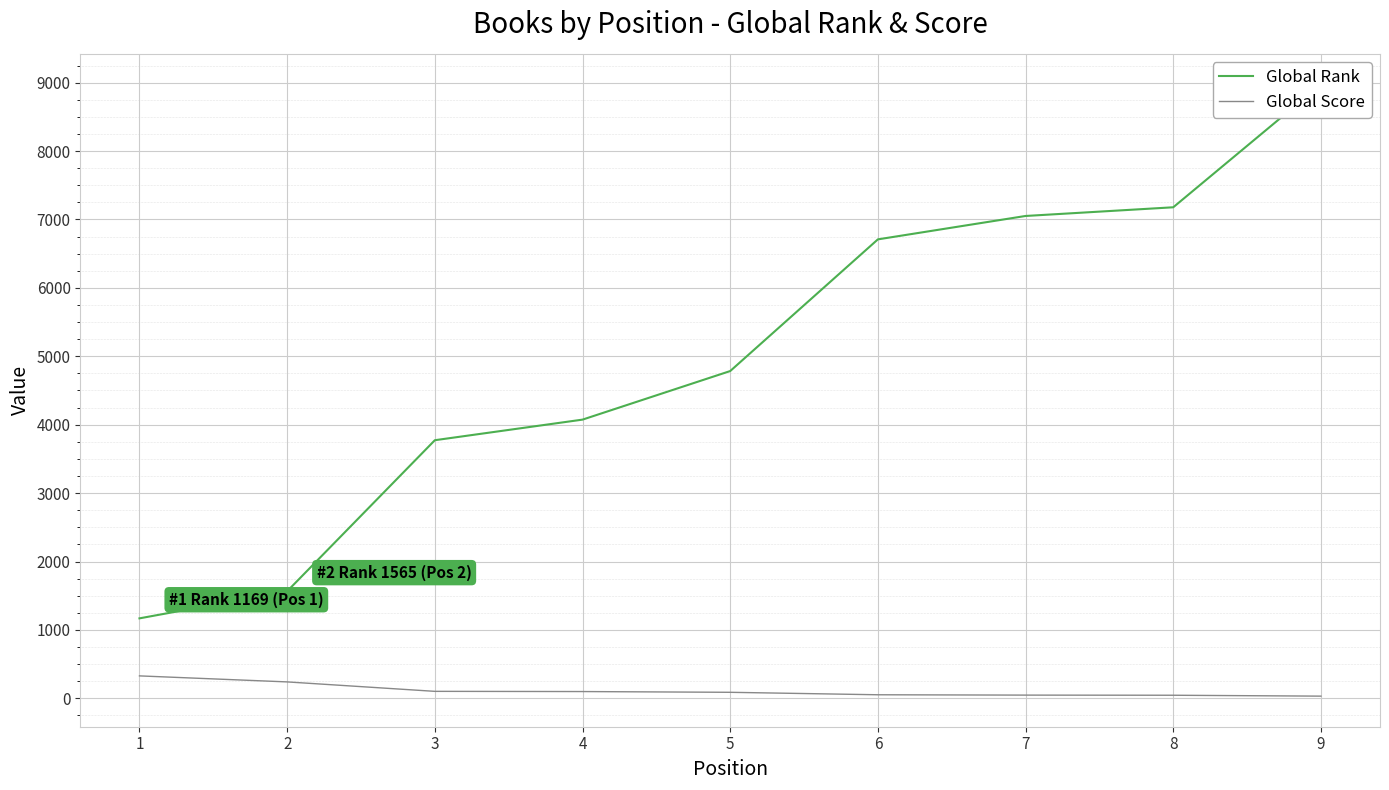

Is this an area chart (filled region under the line)?

No